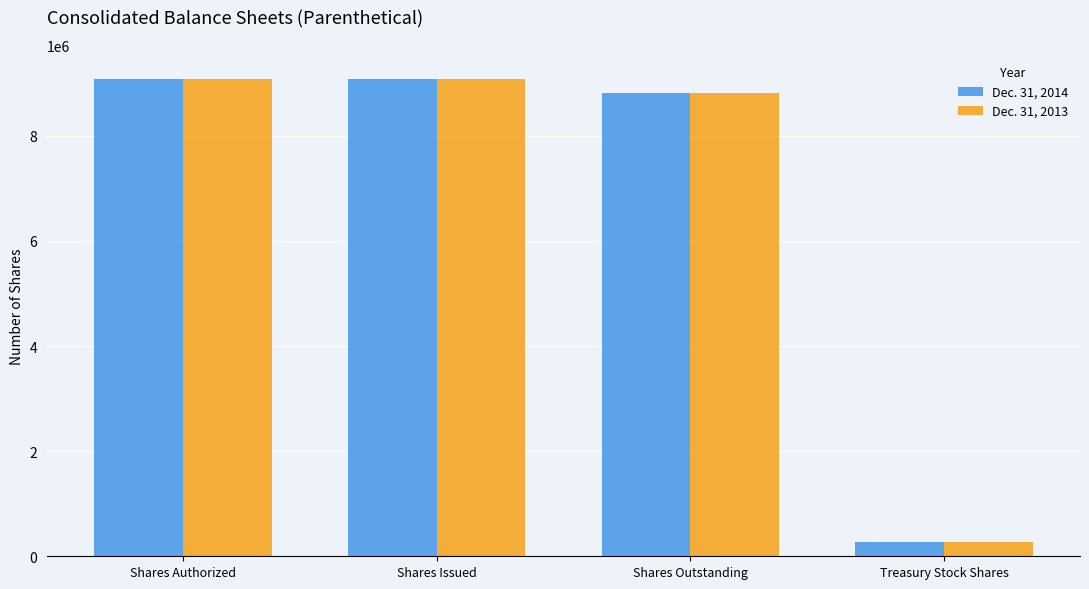

What is the difference between the maximum and minimum values in the Dec. 31, 2013 series?

8805236